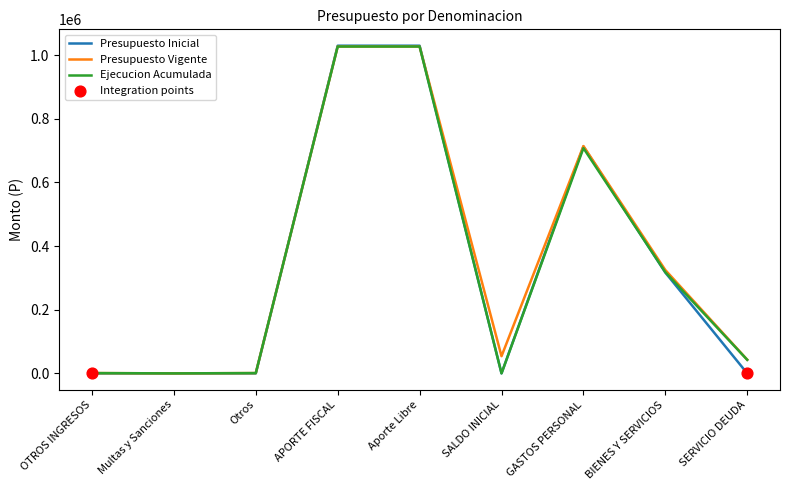

At which label is Presupuesto Vigente closest to 513521?

BIENES Y SERVICIOS